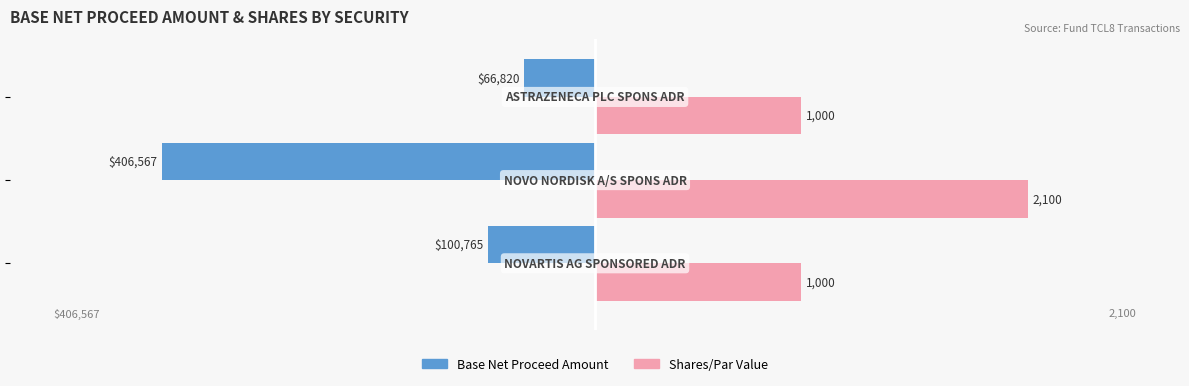

What are all the series names shown in the legend?

Base Net Proceed Amount, Shares/Par Value